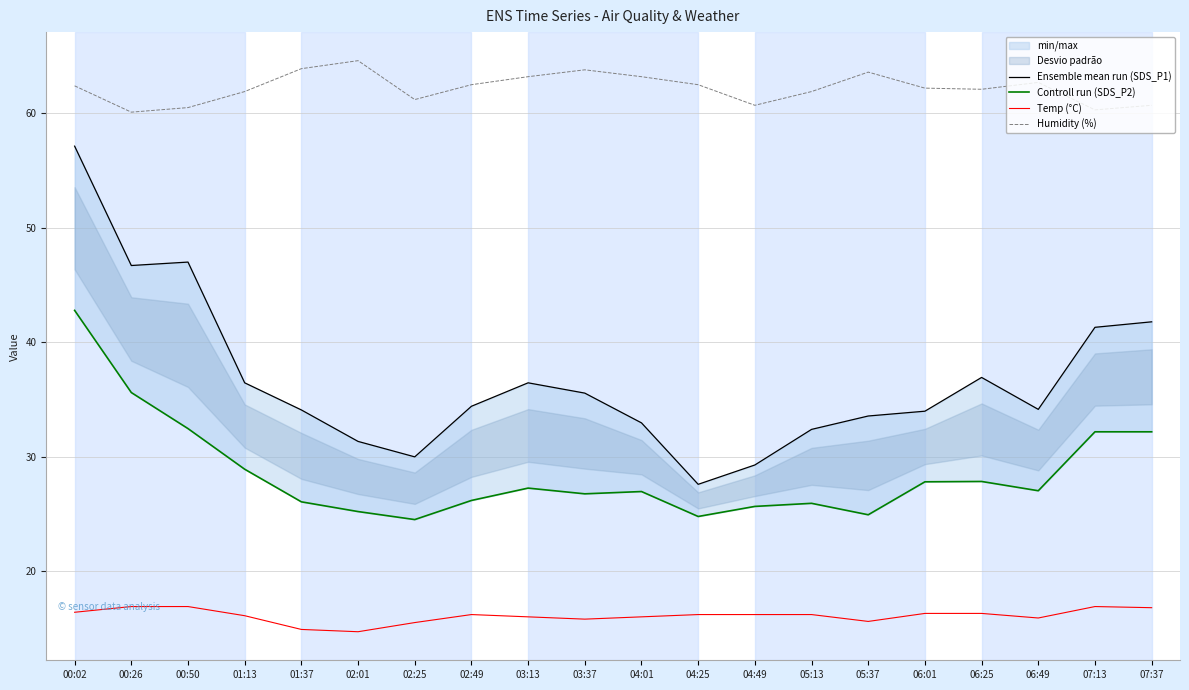

What is the label of the 17th point from the left?

06:25